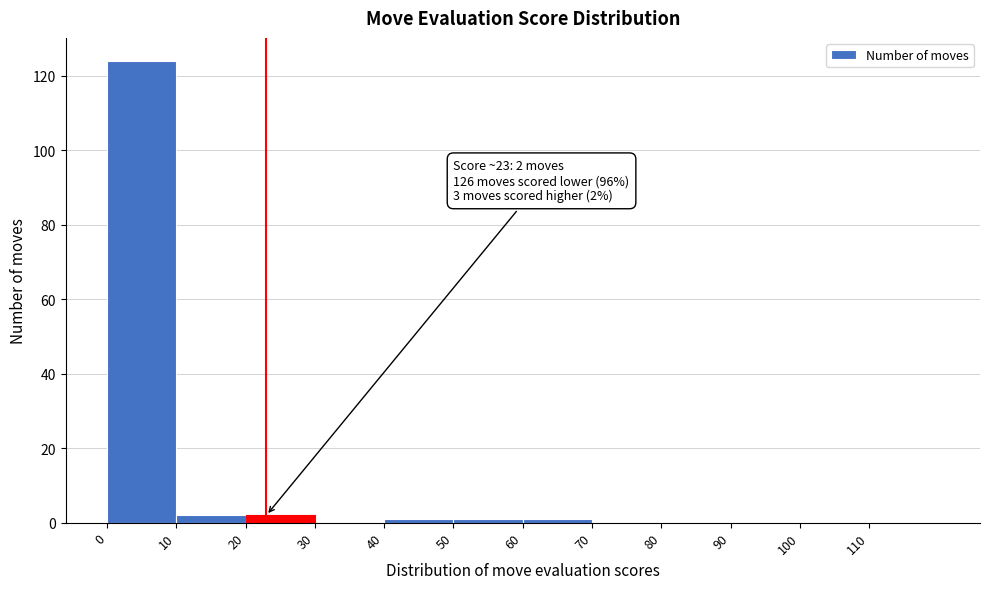

Over which range of the x-axis is the bar tallest?

0 to 10